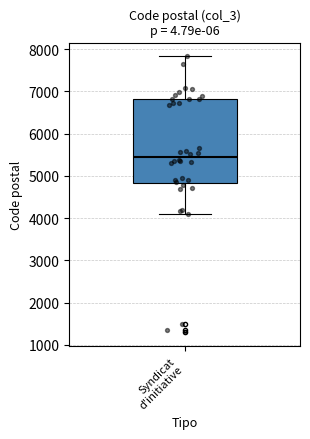

Transcribe this box plot: give where the median line is, the range the box spans, and where the two whiskers end, as read against the y-axis. The values are not printed on the chart, so give them approximately, as read against the axis.

median 5400, box 4800 to 6800, whiskers 4100 to 7800